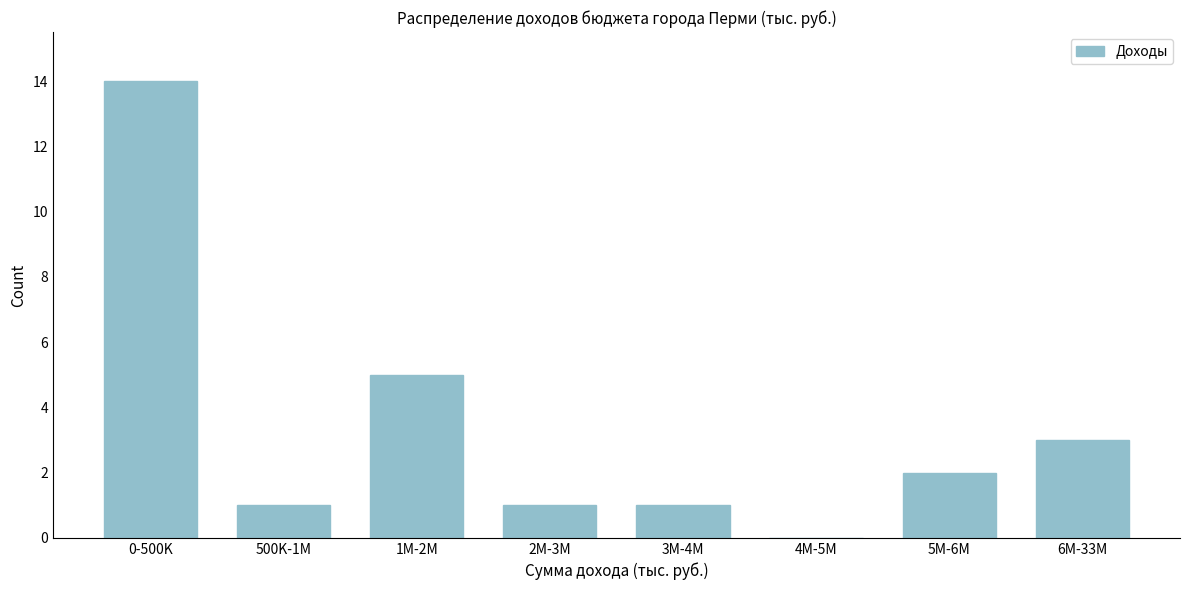

Reading left to right, extract all data points from this chart.

0-500K=14	500K-1M=1	1M-2M=5	2M-3M=1	3M-4M=1	4M-5M=0	5M-6M=2	6M-33M=3